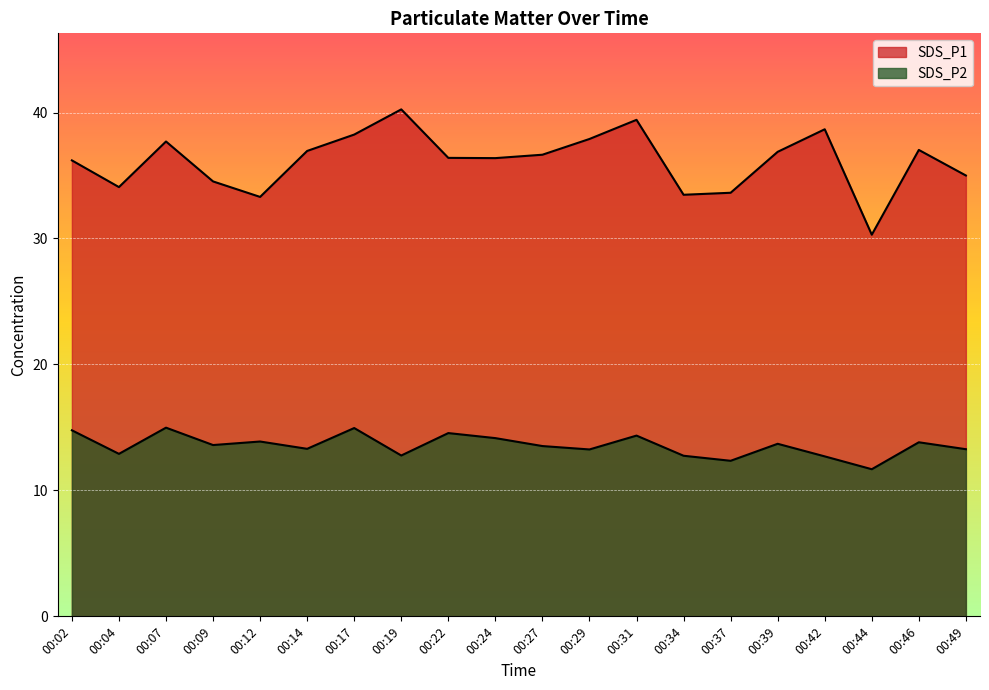

How many interior local valleys does the SDS_P1 series have?

5